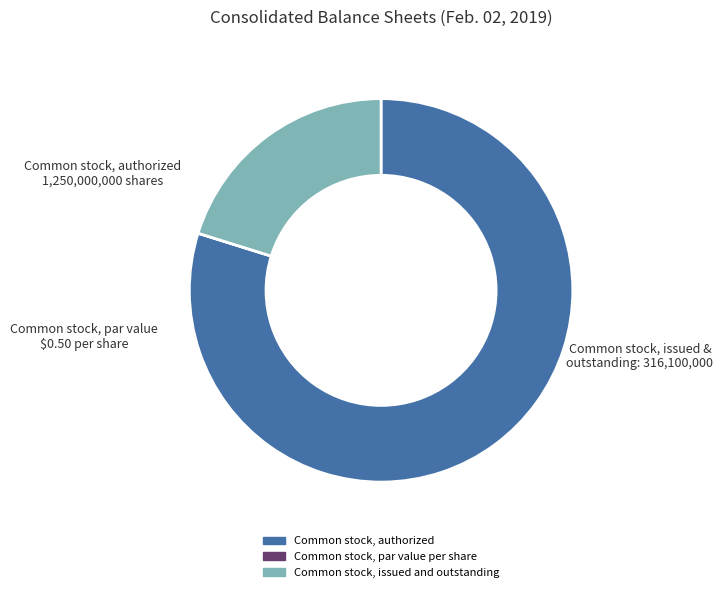

Which slice is the largest?

Common stock, authorized